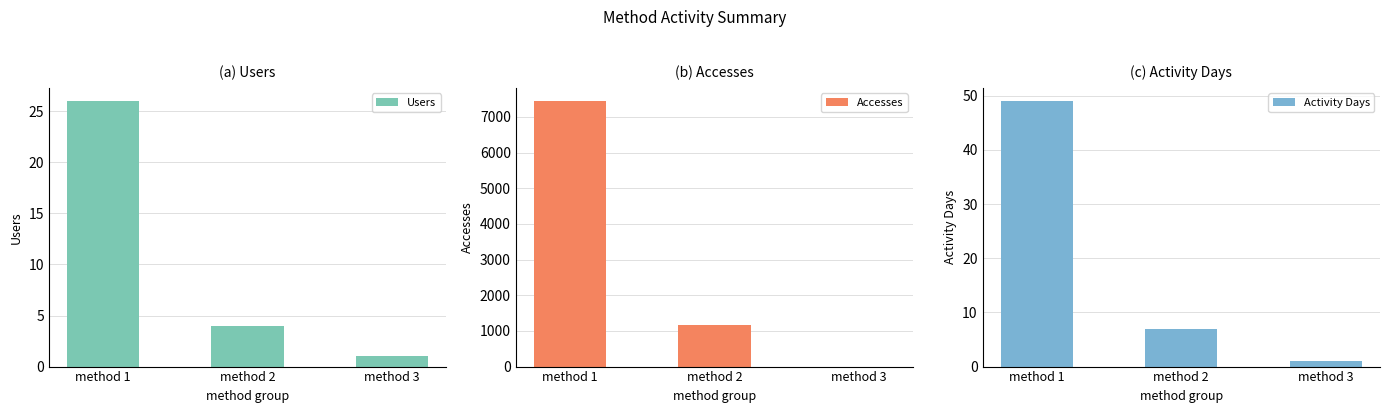

What is the average value of the Accesses series?

2866